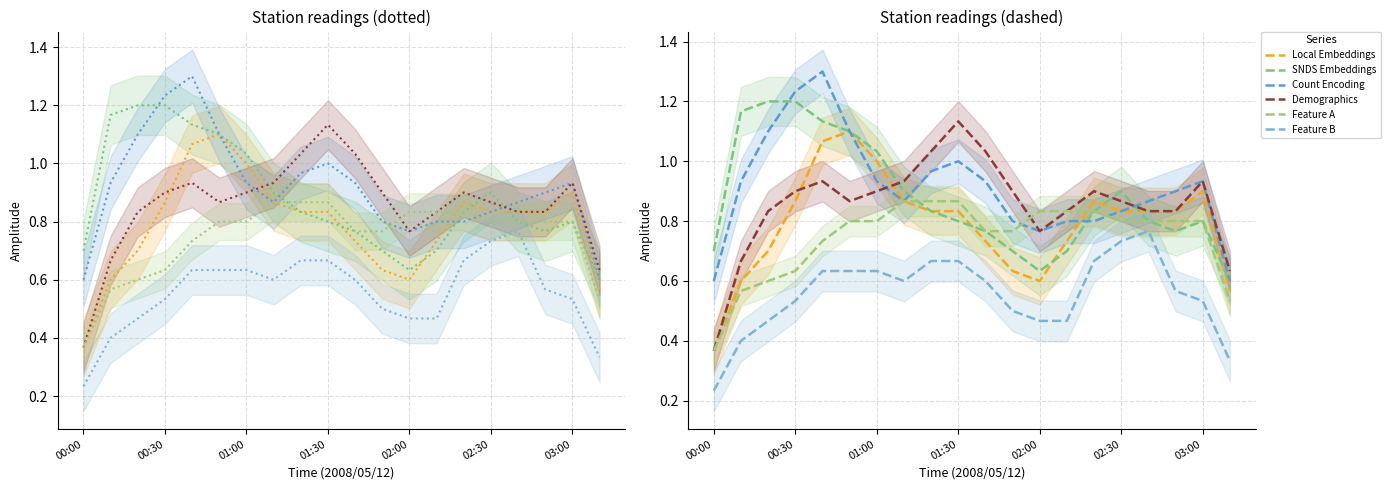

What is the smallest value displayed?

0.2